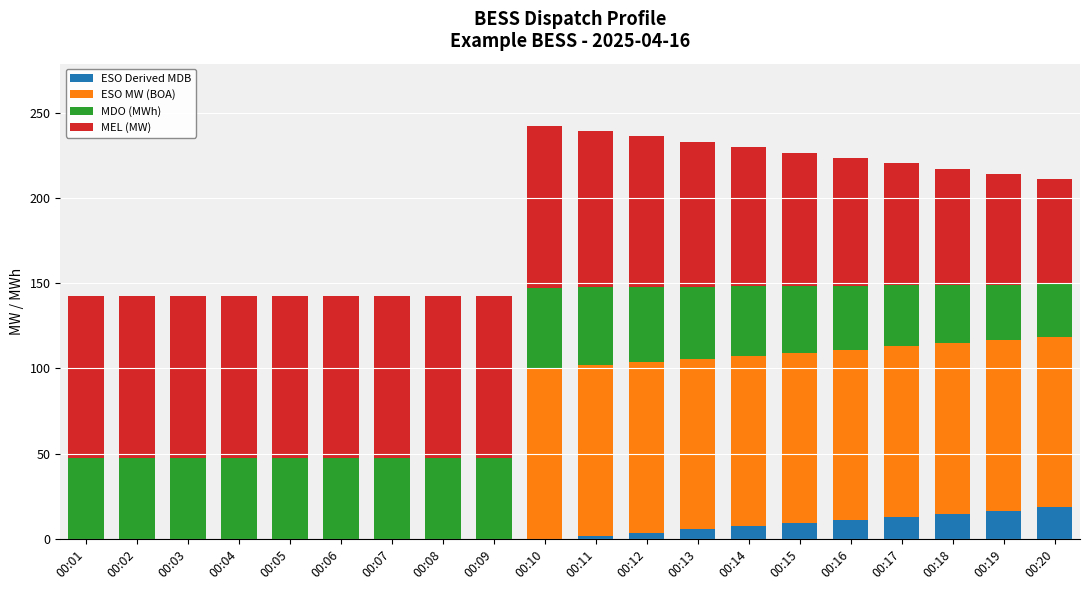

Are the bars horizontal?

No